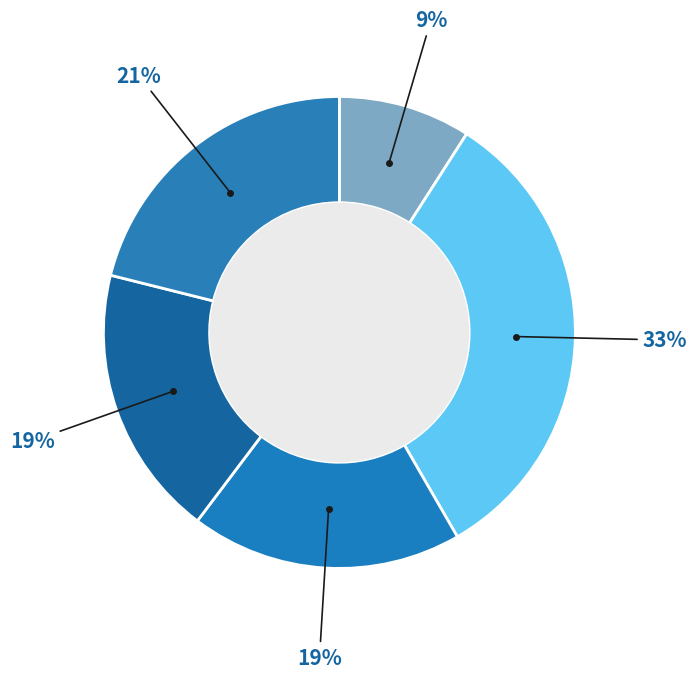

How many slices are in this pie chart?

5